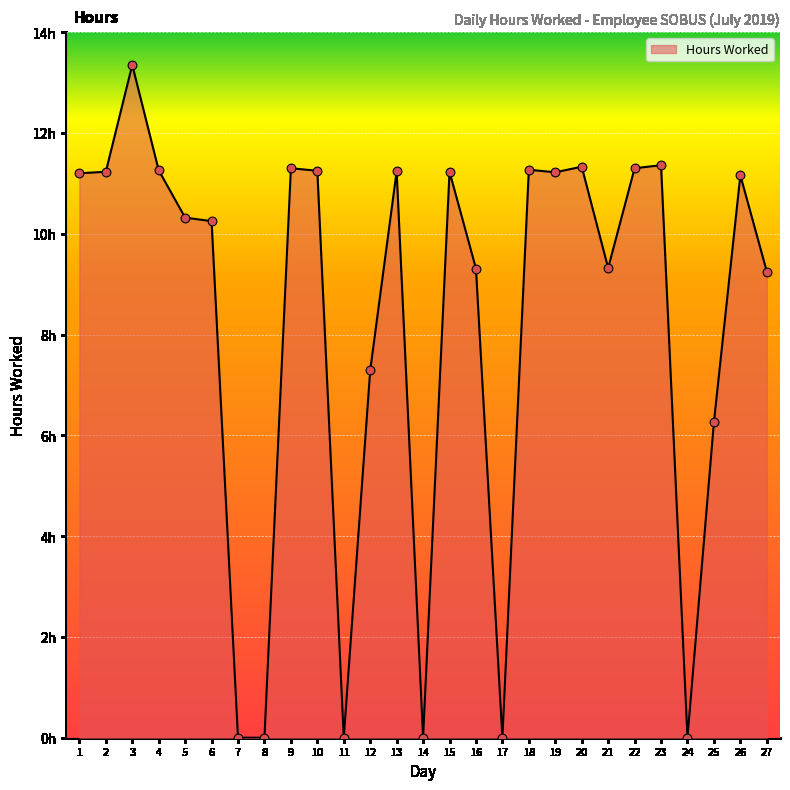

Between 17 and 1, which is larger?

1